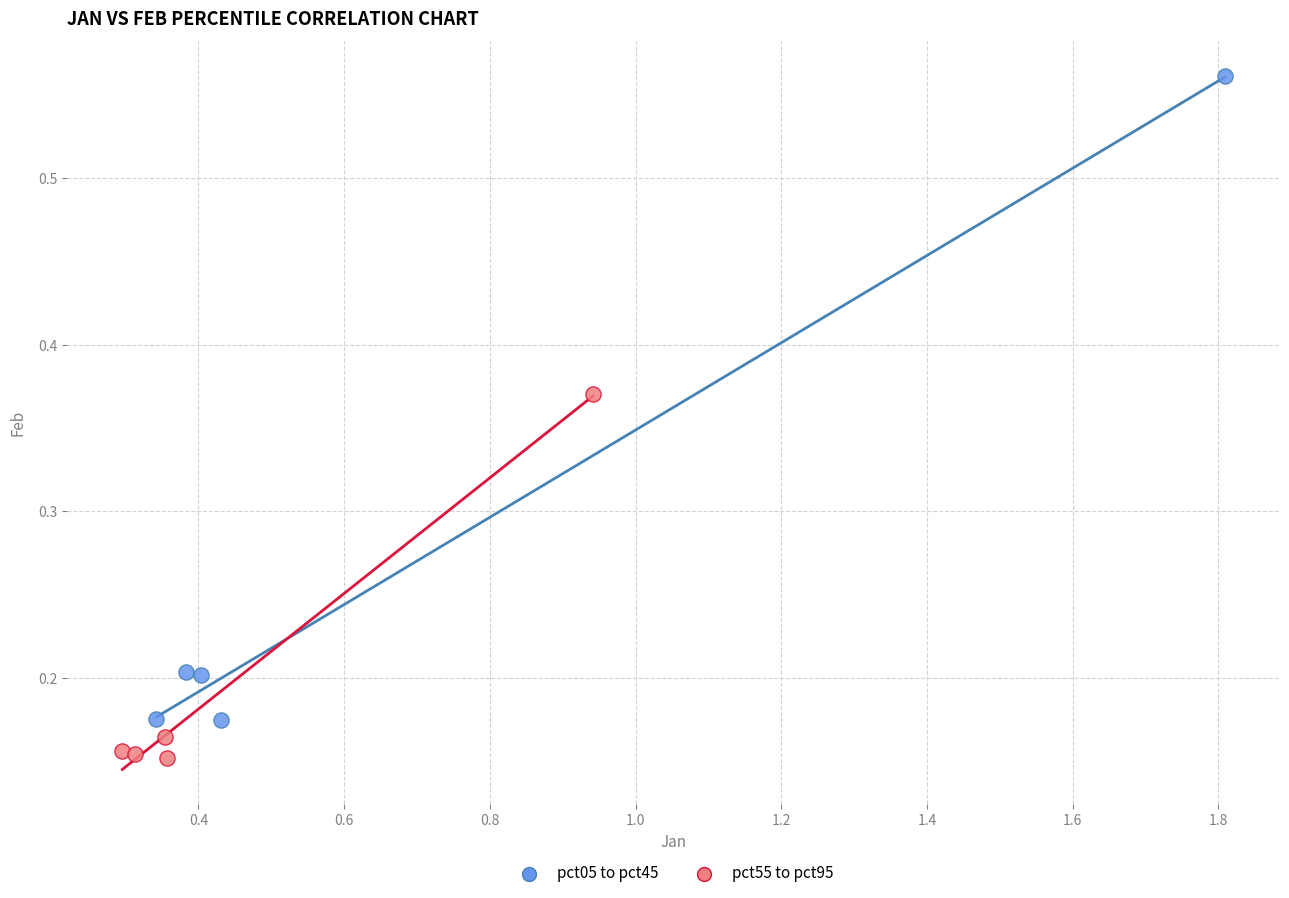

Which series reaches the minimum Y coordinate?

pct55 to pct95